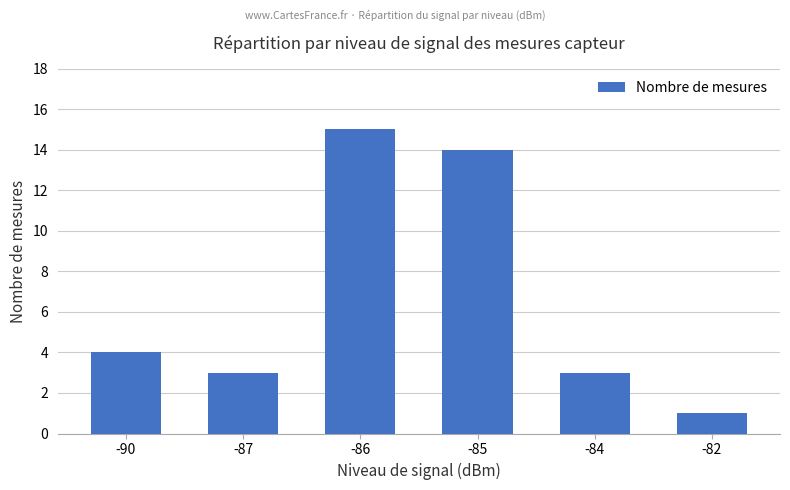

What is the sum of the values at -84 and -85?

17